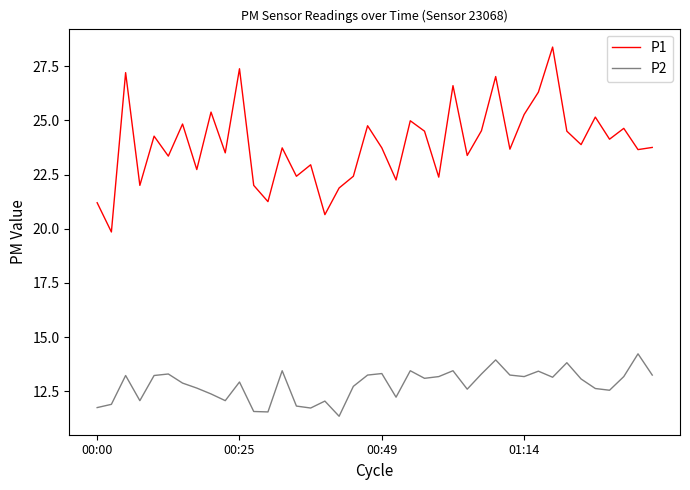

What is the maximum value for P2?

14.2